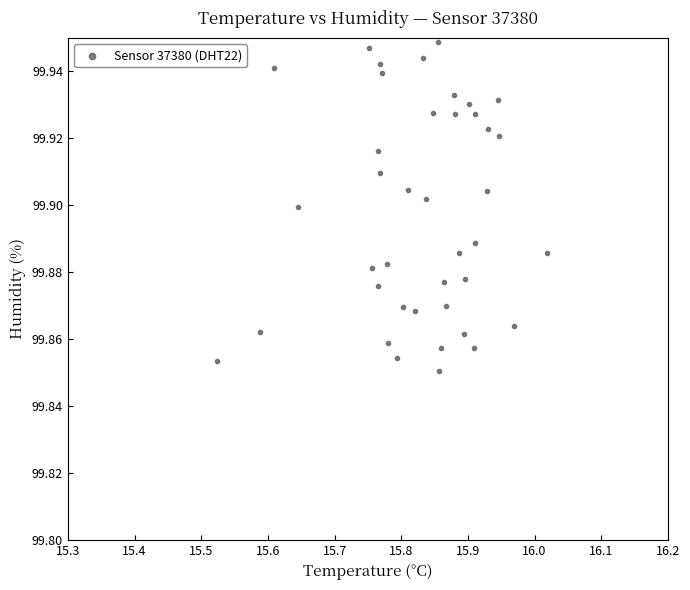

What is the range of X values (max minus min)?

0.5